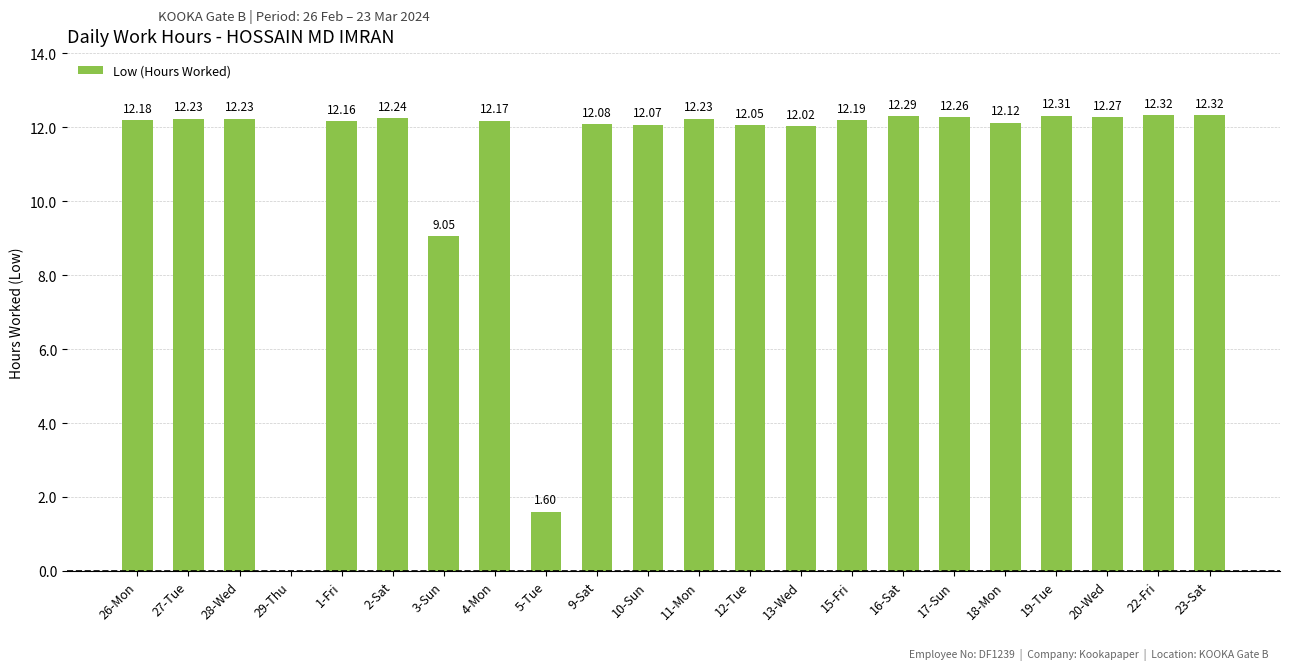

Between 13-Wed and 4-Mon, which is larger?

4-Mon